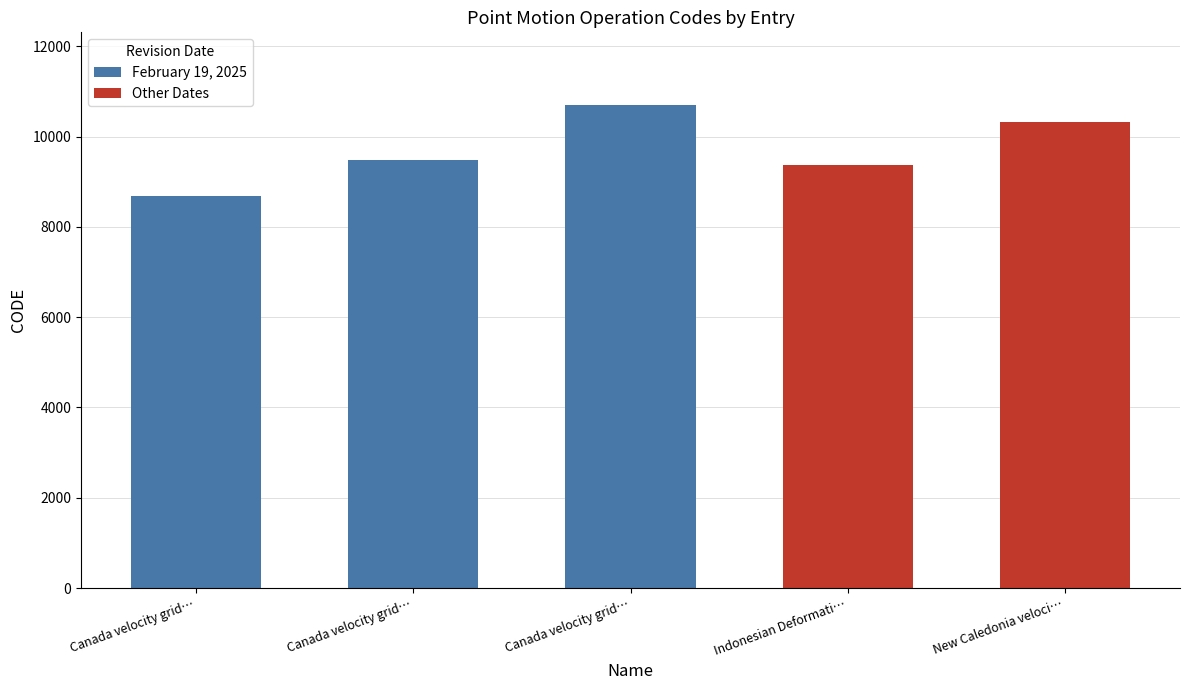

What is the average value?

9713